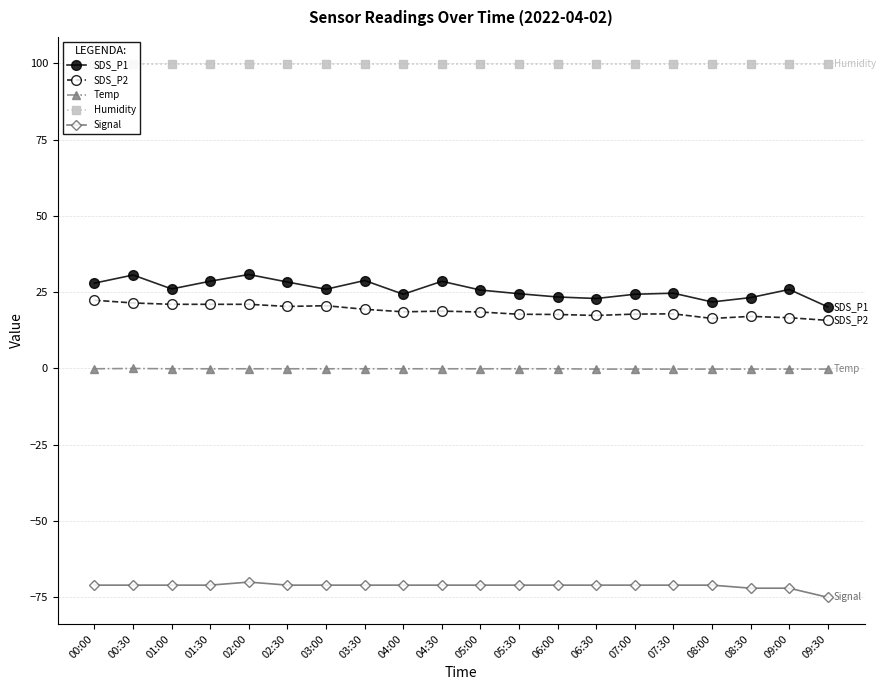

True or false: SDS_P2 and Signal cross at least once.

False